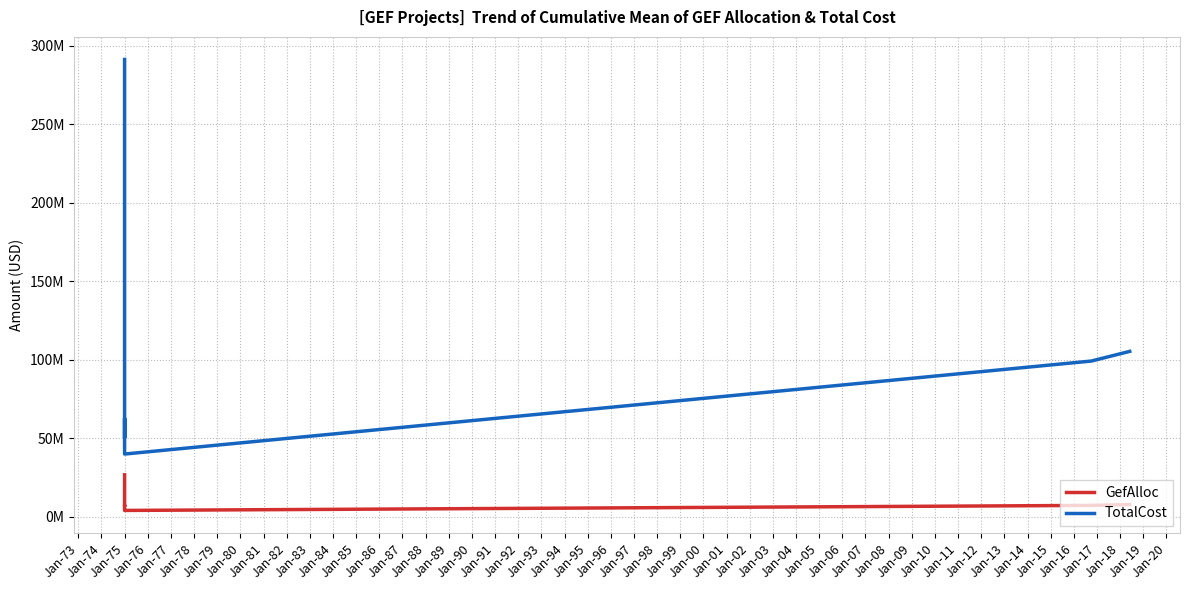

Between Jan-77 and Jan-73, which is larger?

Jan-73